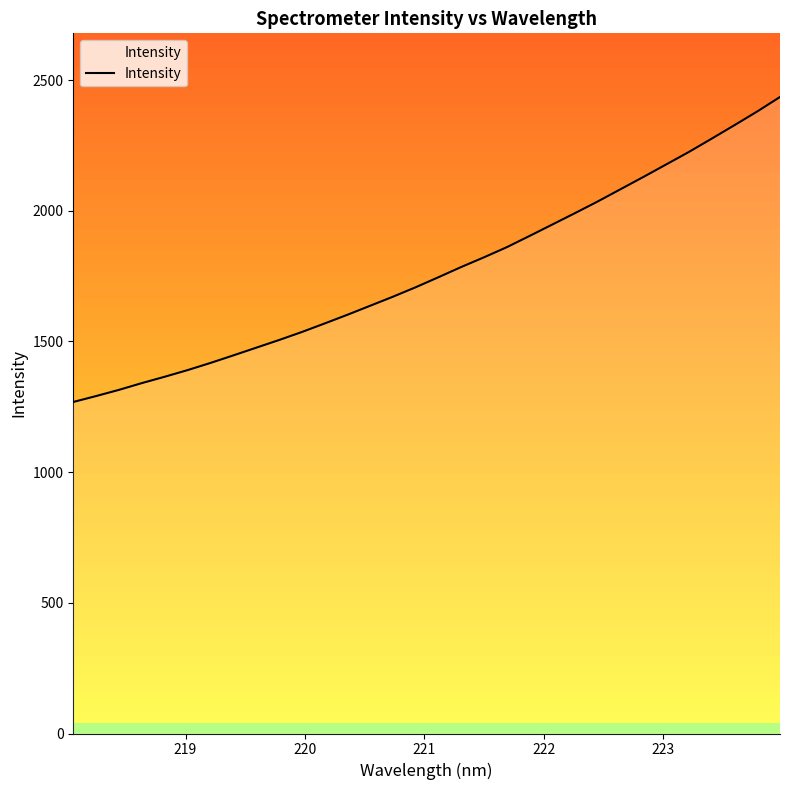

What is the minimum value shown in the chart?

1268.5